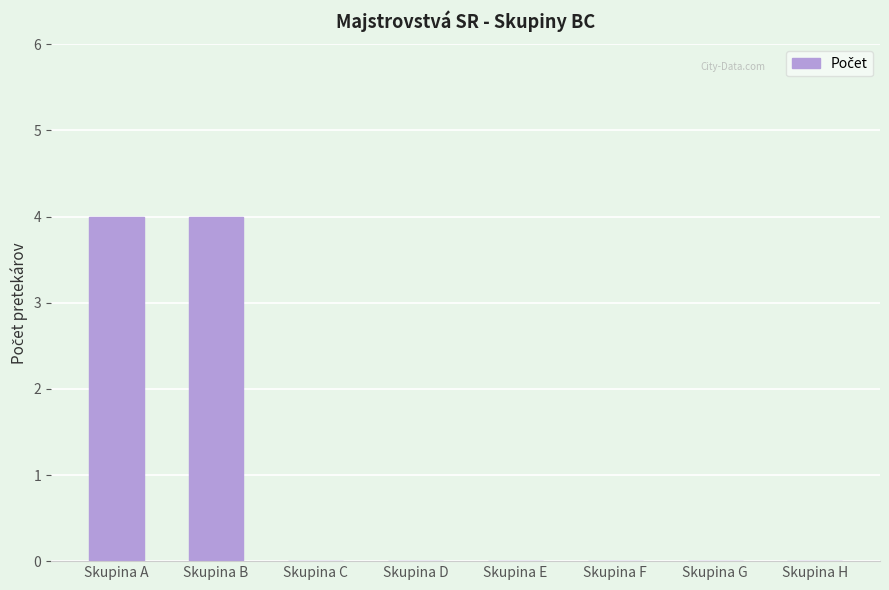

How many data points does each series have?

8